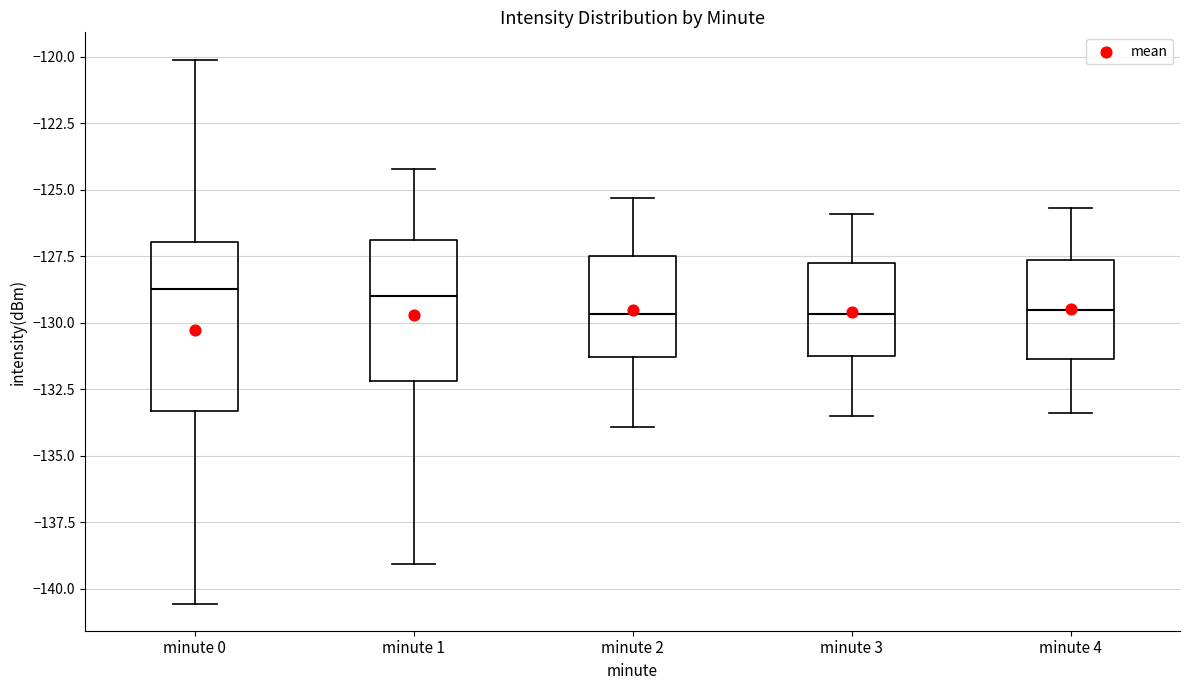

Reading left to right, transcribe this box plot: for each box, give where its median line is, the range the box spans, and where its two whiskers end, as read against the y-axis. The values are not printed on the chart, so give them approximately, as read against the axis.

minute 0: median -128.5, box -133.5 to -127.0, whiskers -140.5 to -120.0
minute 1: median -129.0, box -132.0 to -127.0, whiskers -139.0 to -124.0
minute 2: median -129.5, box -131.5 to -127.5, whiskers -134.0 to -125.5
minute 3: median -129.5, box -131.0 to -127.5, whiskers -133.5 to -126.0
minute 4: median -129.5, box -131.5 to -127.5, whiskers -133.5 to -125.5